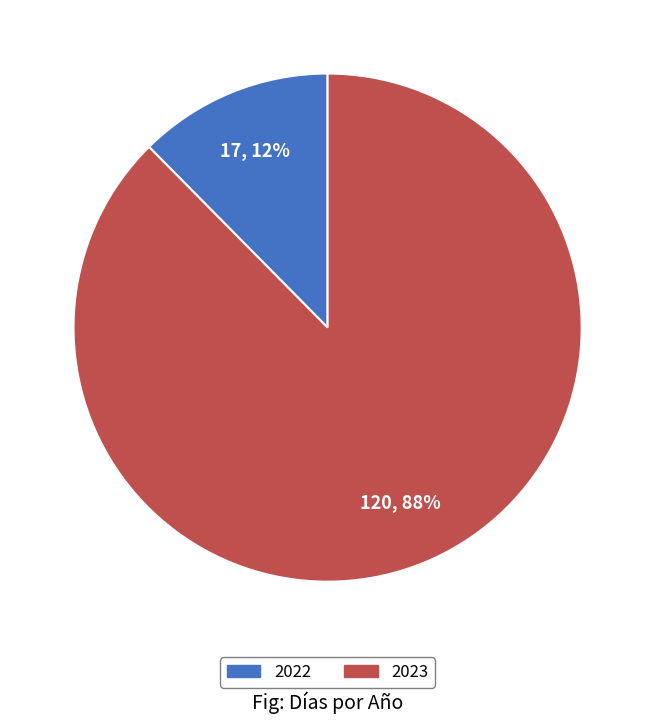

Between 2023 and 2022, which is larger?

2023